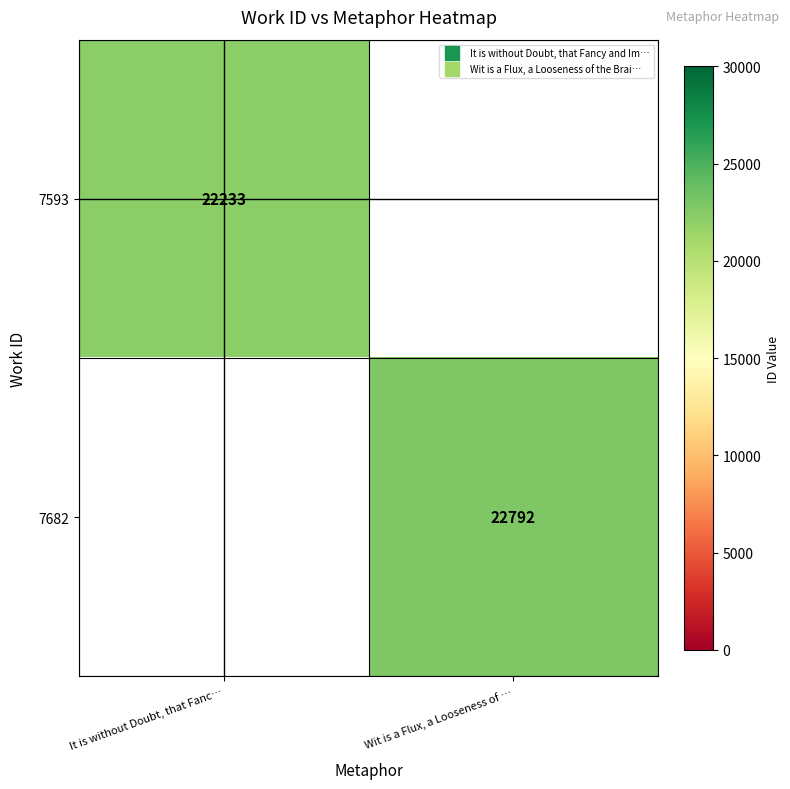

At which label does 7593 reach its peak?

It is without Doubt, that Fanc…